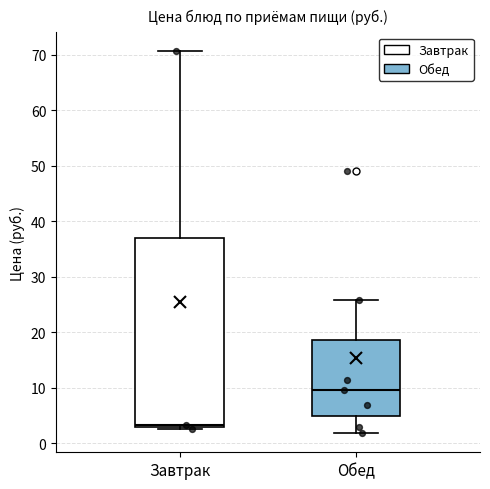

Where does the upper whisker of the box for Завтрак end on the y-axis? The values are not printed on the chart, so give them approximately, as read against the axis.

71